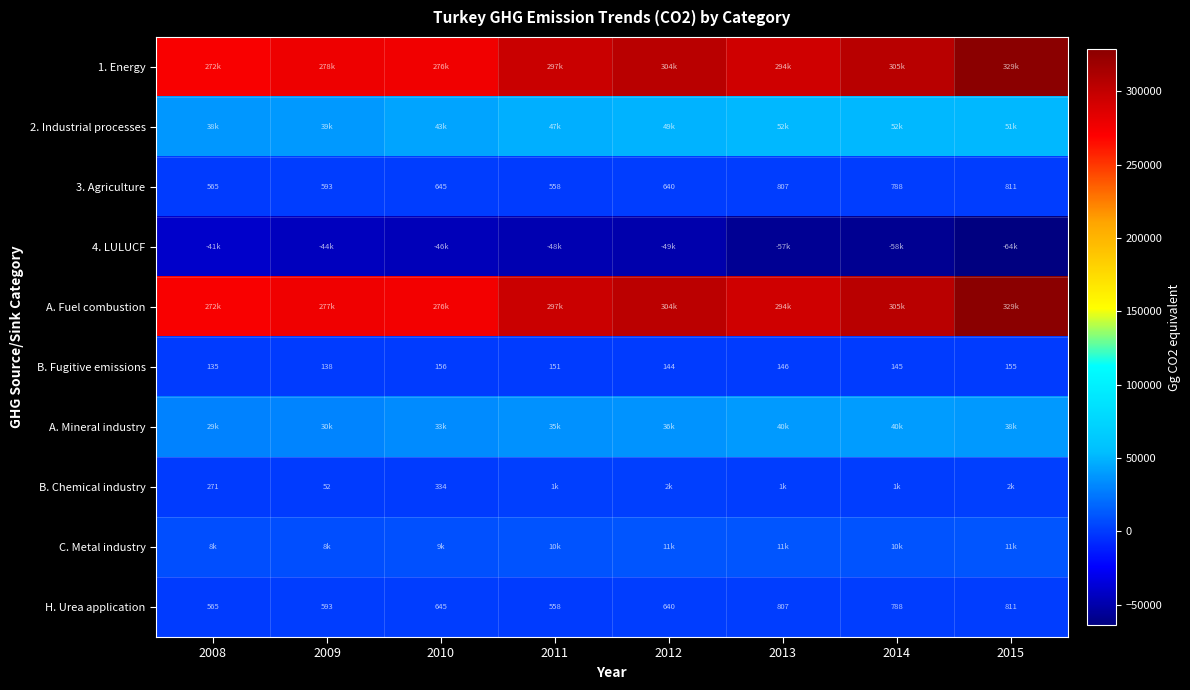

Count the number of categories in the chart.

8